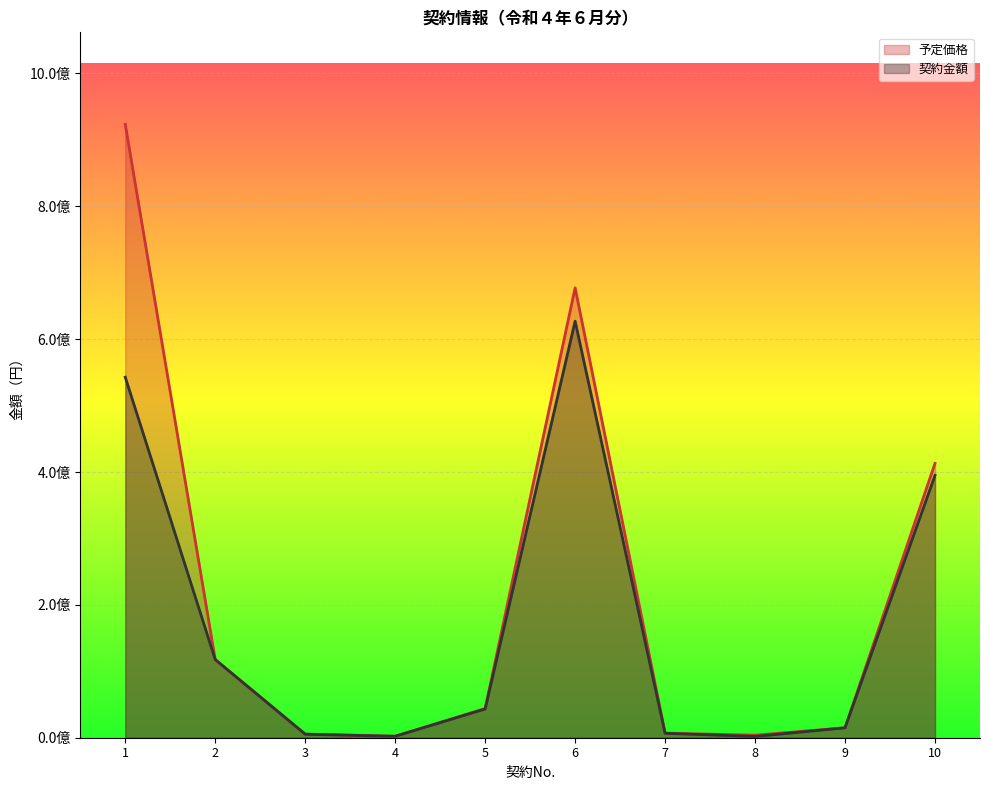

Which label corresponds to the largest value in the chart?

1